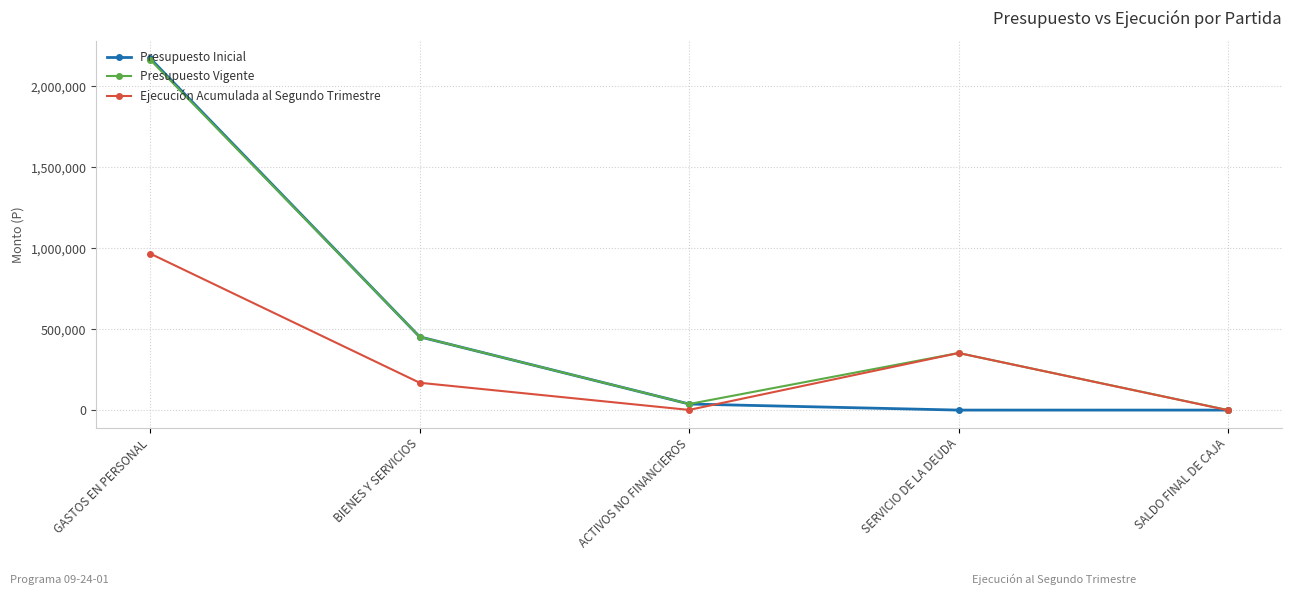

How many lines are shown in the chart?

3